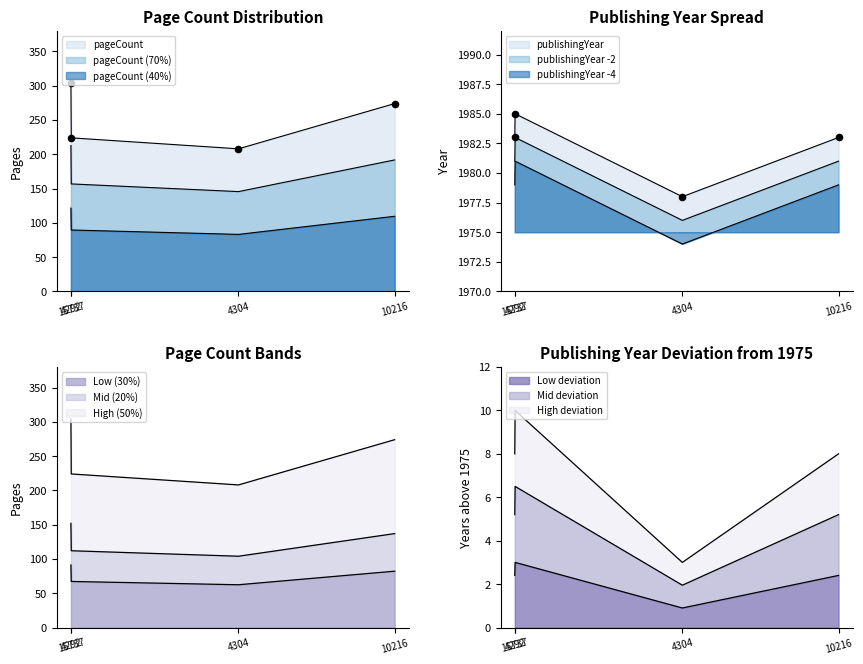

At how many categories does at least one series exceed 718?

4